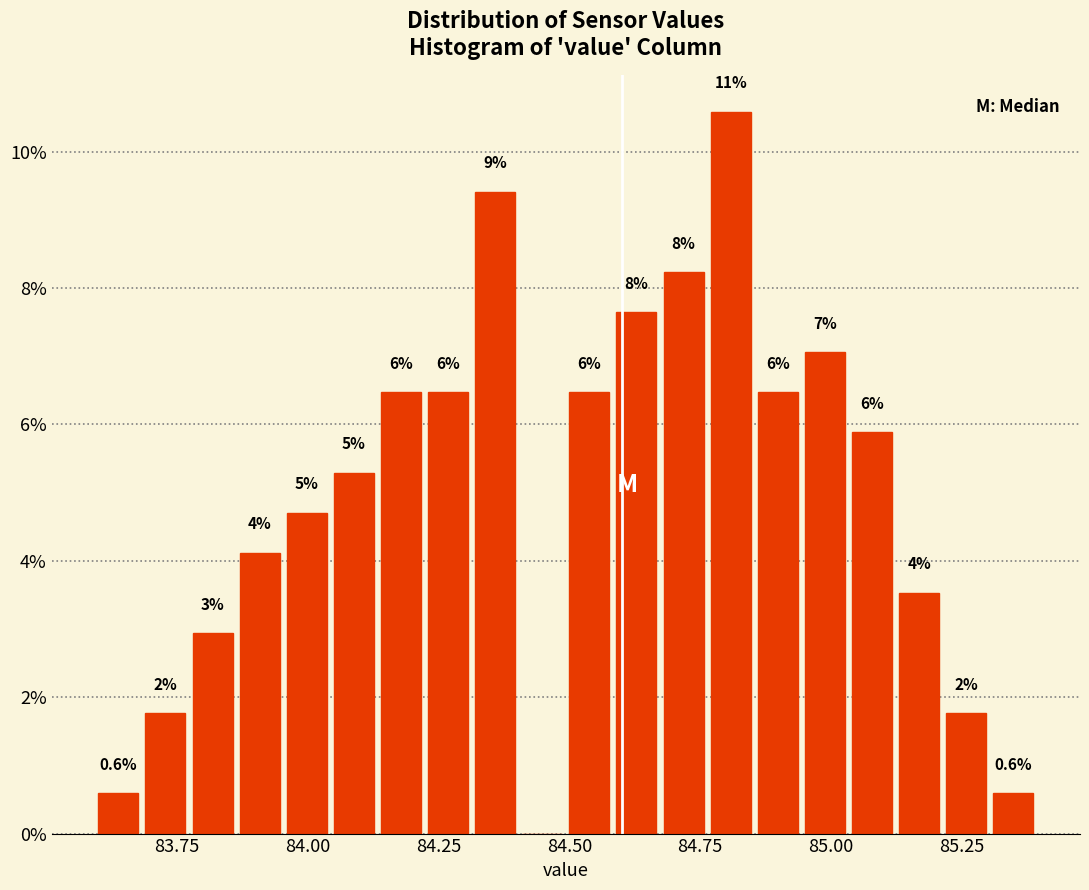

Around what value on the x-axis is the tallest bar? Give the approximate position of its centre, as read against the axis.

84.80